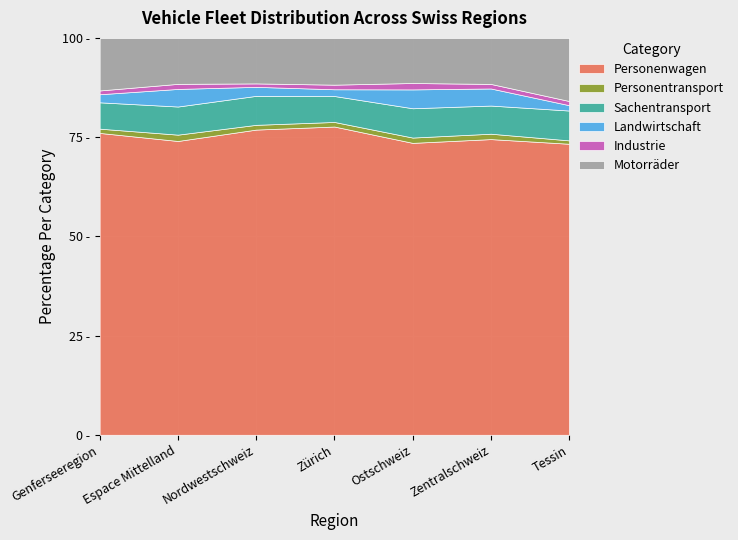

True or false: Personentransport and Motorräder cross at least once.

False